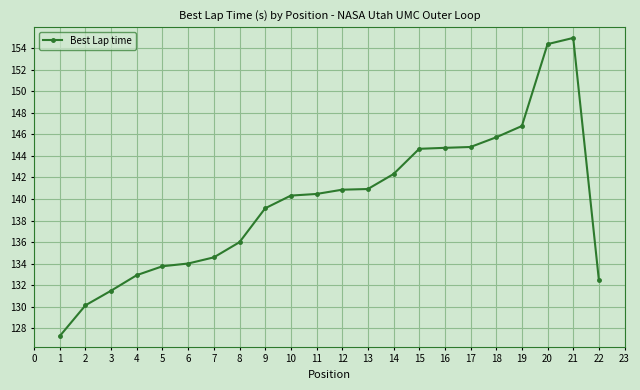

What is the sum of the values at 13 and 1?

268.2